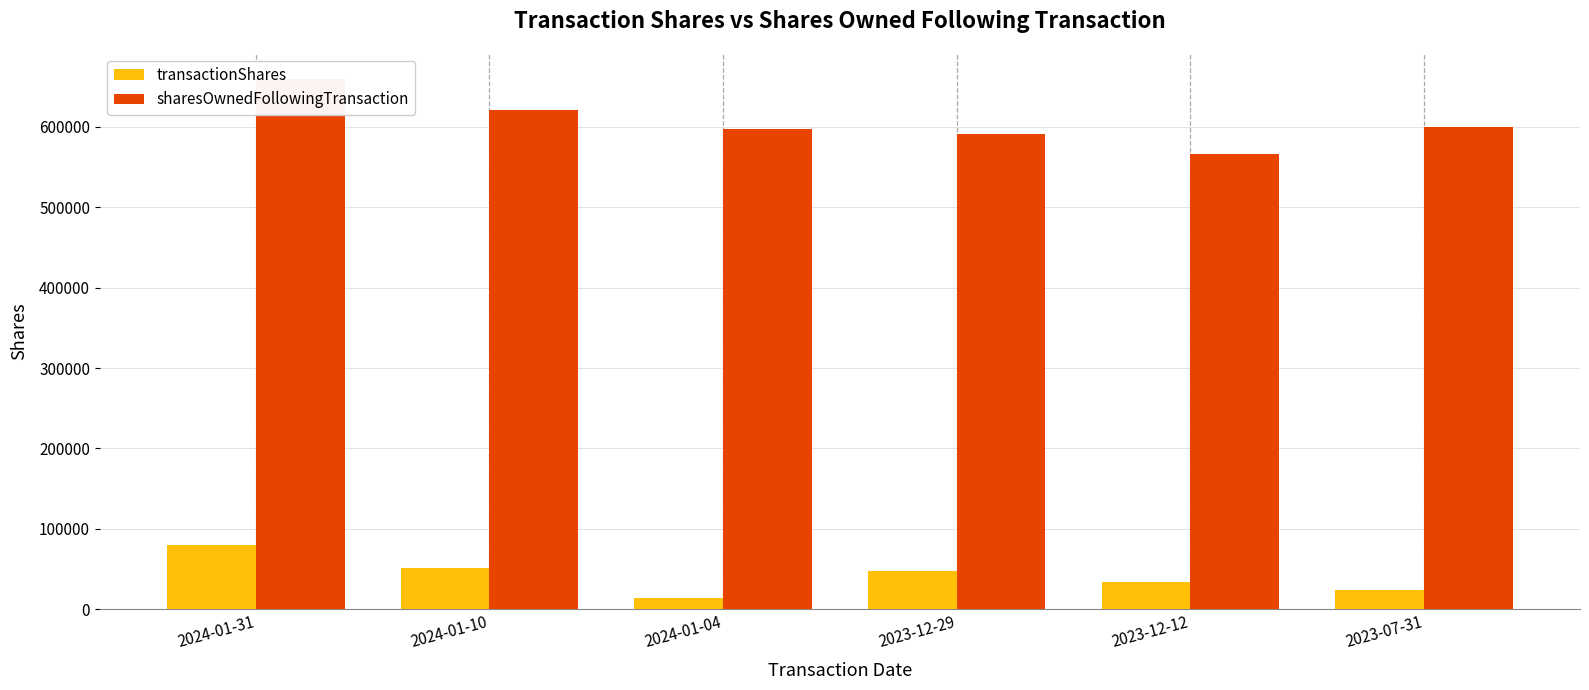

What is the difference between the second highest and minimum values in the sharesOwnedFollowingTransaction series?

54307